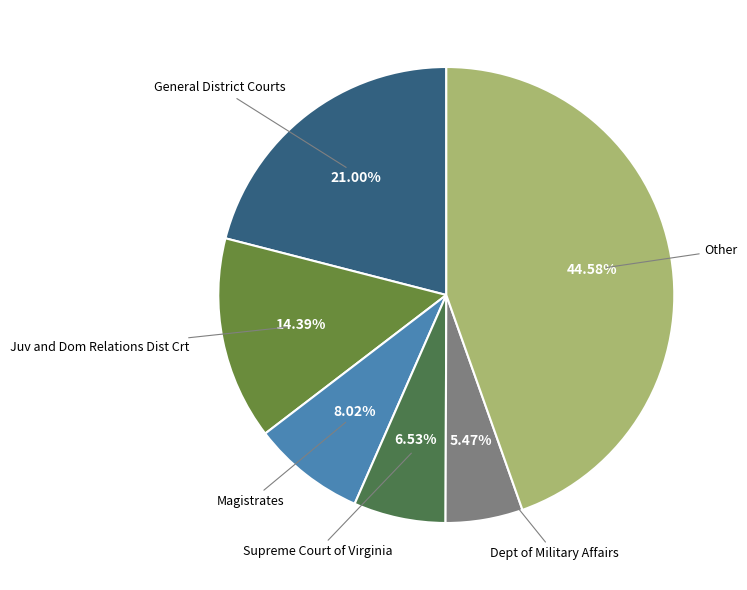

Rank the categories by value from highest to lowest.

Other, General District Courts, Juv and Dom Relations Dist Crt, Magistrates, Supreme Court of Virginia, Dept of Military Affairs